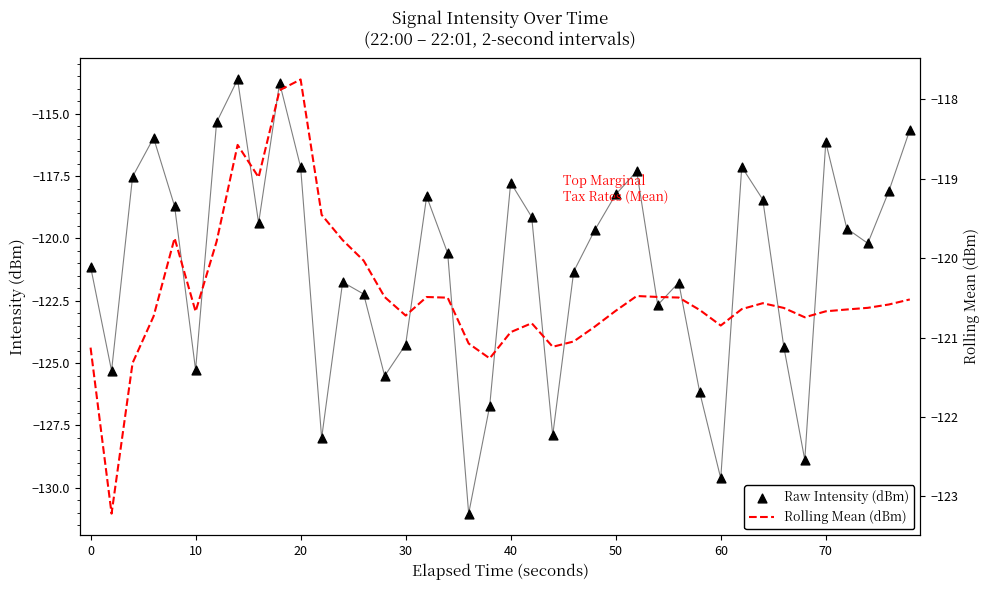

At how many categories does at least one series exceed -124?

40